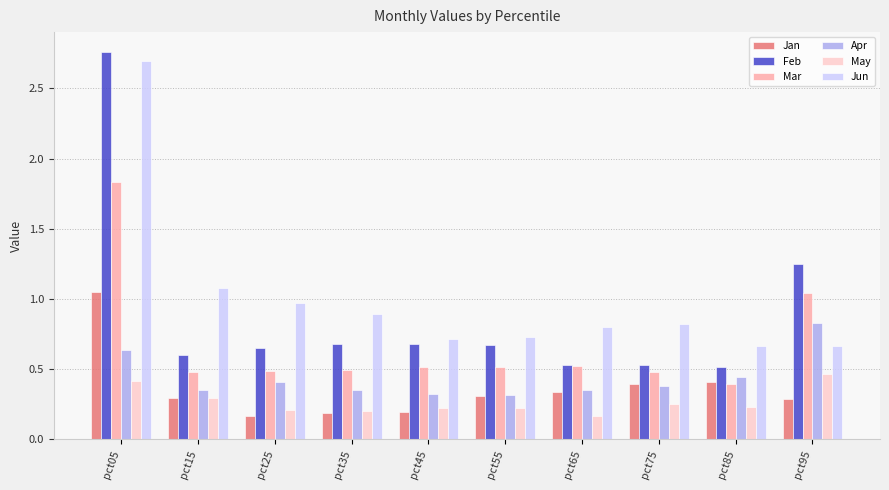

What is the sum of all Jan values?

3.6